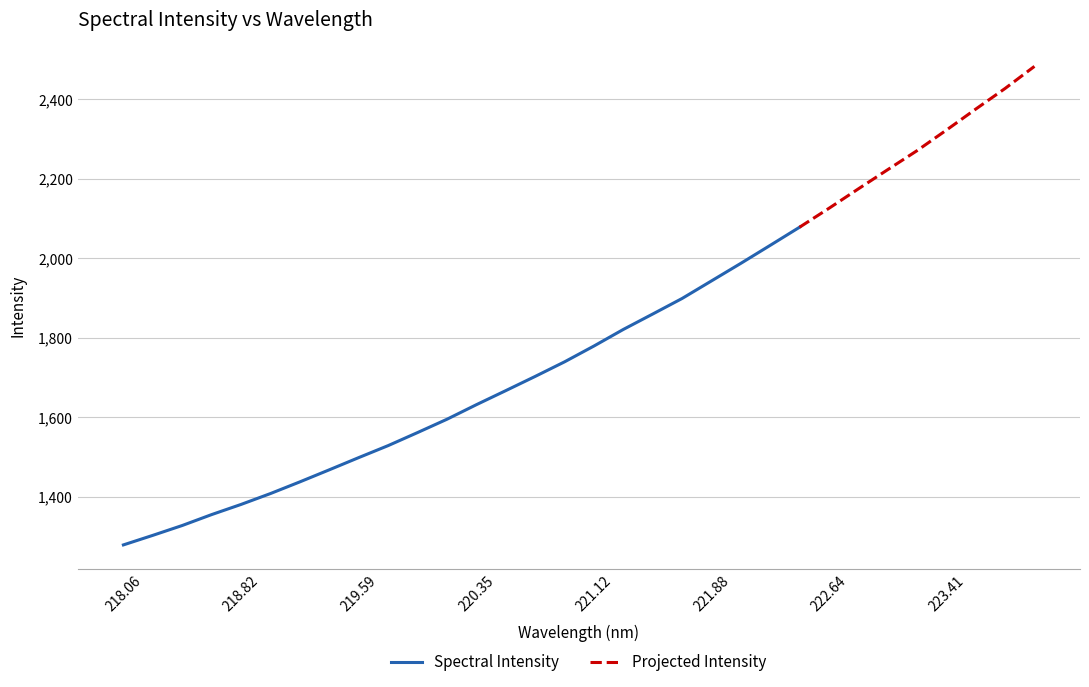

At which label is the value closest to 1880?

221.6902